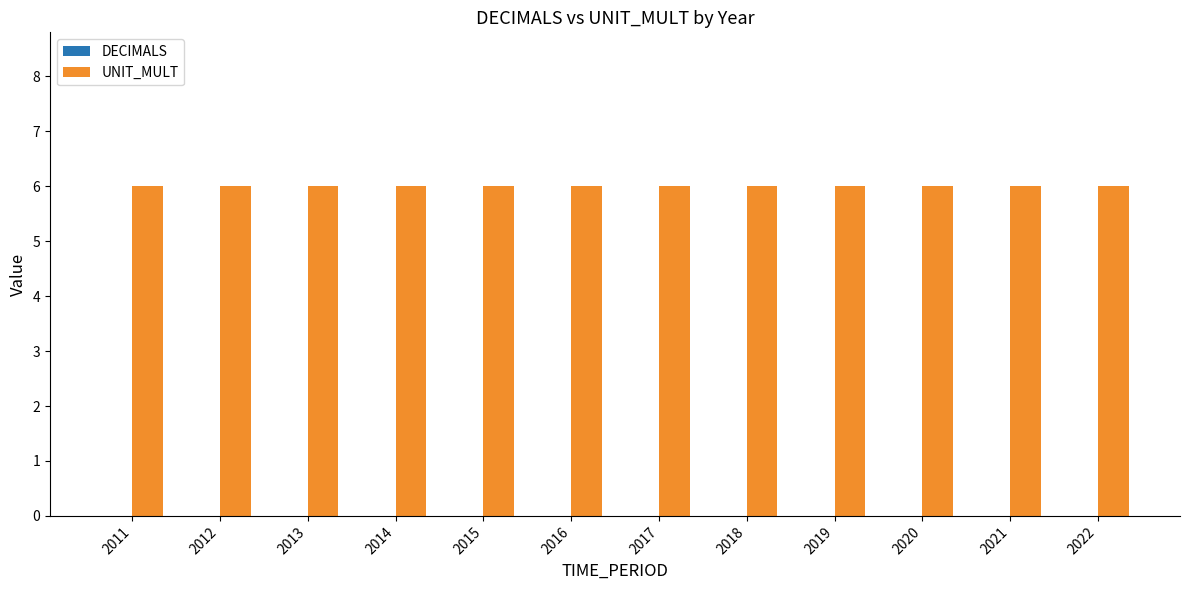

At how many categories does at least one series exceed 4?

12